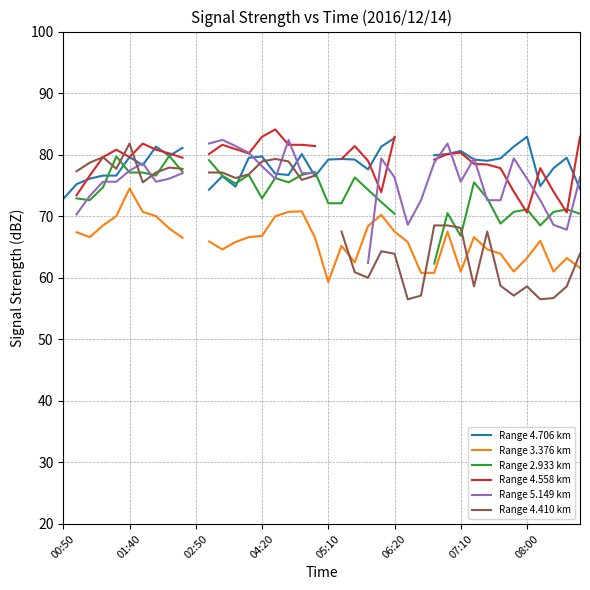

How many distinct data groups are displayed?

6